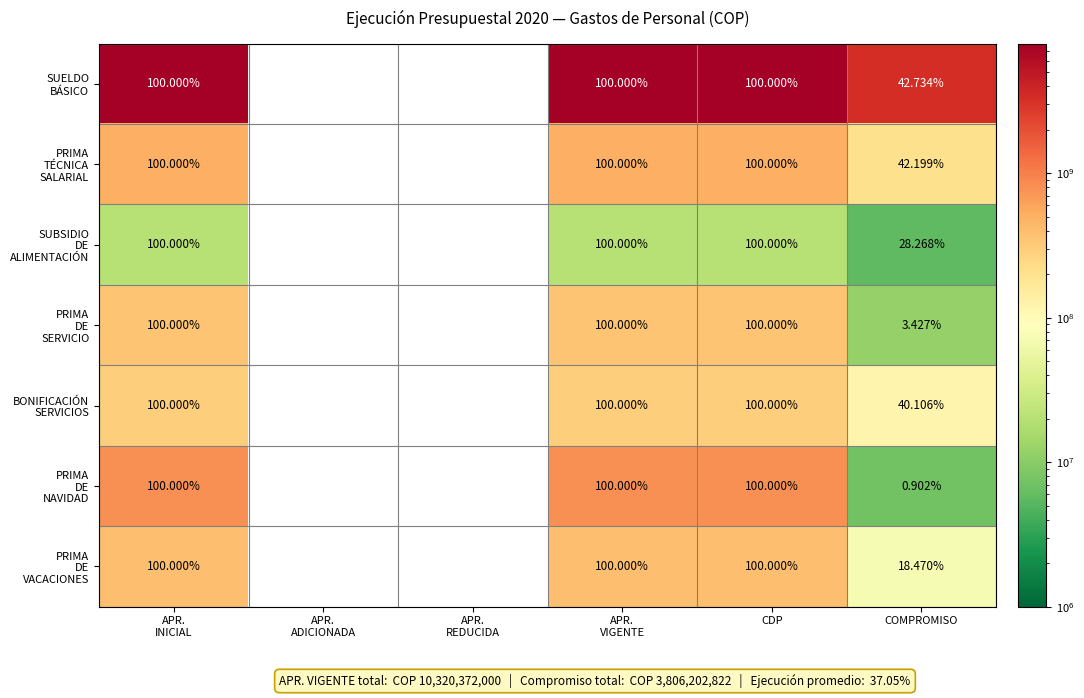

Is it true that PRIMA DE NAVIDAD equals -554294840 at APR. REDUCIDA?

False